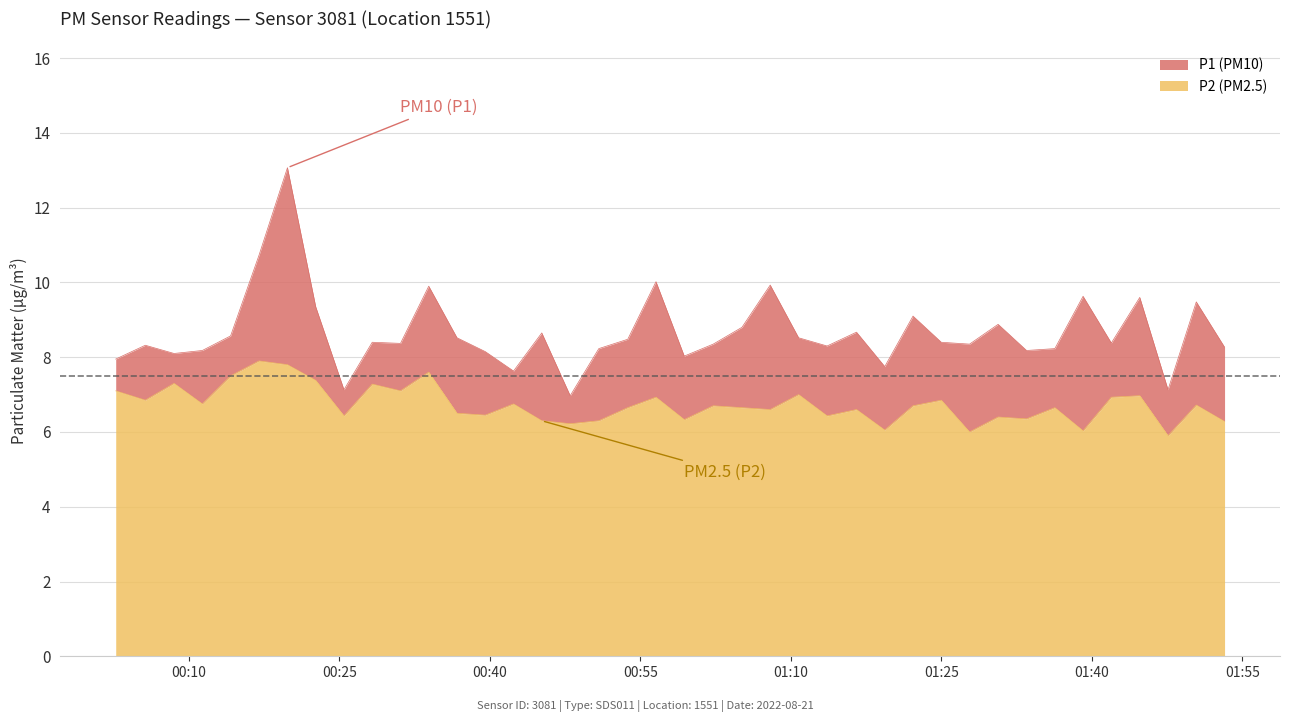

In P2, how many points are higher than both neighbors (excluding endpoints)?

14